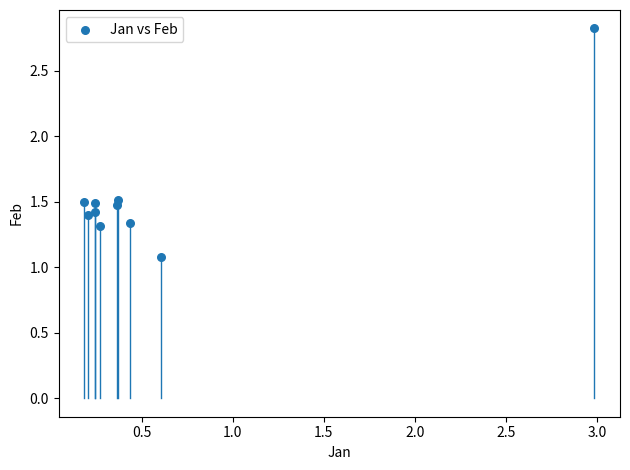

What Y value in the scatter plot is closest to 1?

1.1